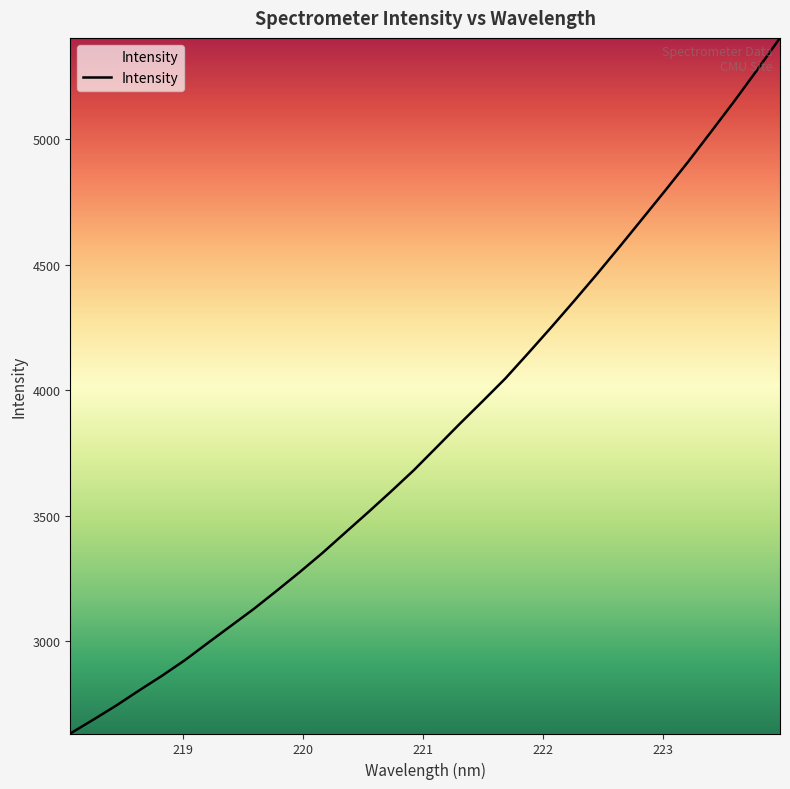

Reading left to right, transcribe all the data shown in this chart.

2633.0	2687.8	2744.1	2804.3	2862.9	2925.1	2993.5	3061.1	3128.7	3201.1	3275.0	3351.8	3433.3	3514.4	3597.3	3682.5	3774.4	3866.7	3956.8	4048.1	4148.9	4251.5	4356.5	4463.6	4573.8	4685.8	4798.5	4912.9	5032.2	5152.3	5276.7	5404.4